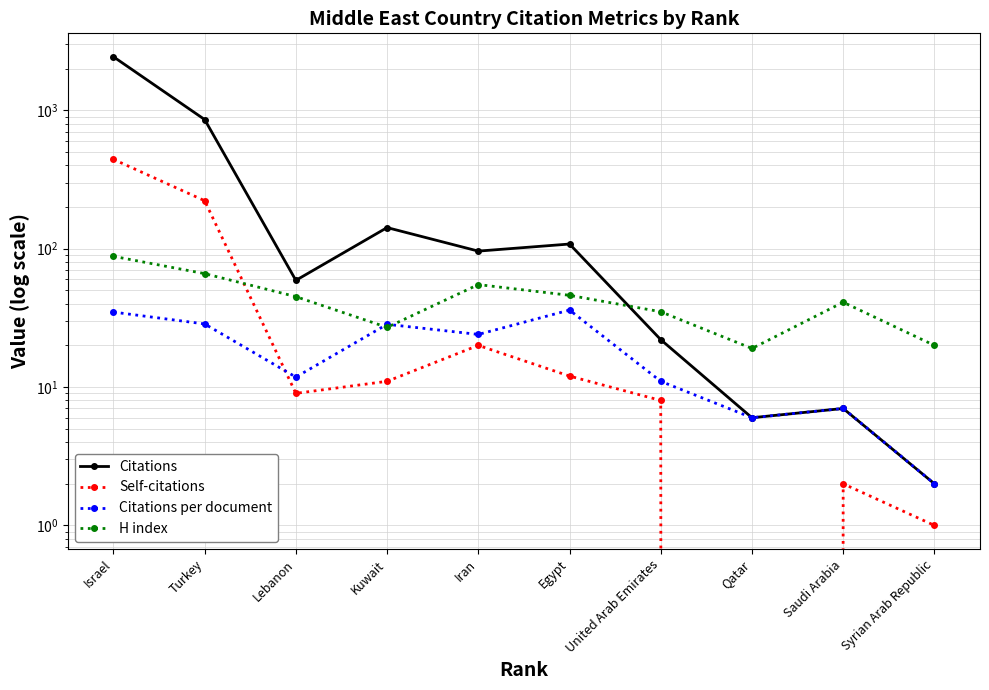

List the labels in order of Citations per document value, smallest first.

Syrian Arab Republic, Qatar, Saudi Arabia, United Arab Emirates, Lebanon, Iran, Kuwait, Turkey, Israel, Egypt